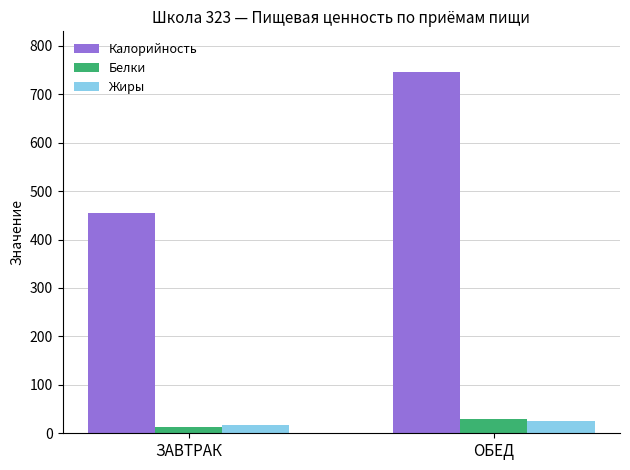

What is the total value across all series at ОБЕД?

800.3